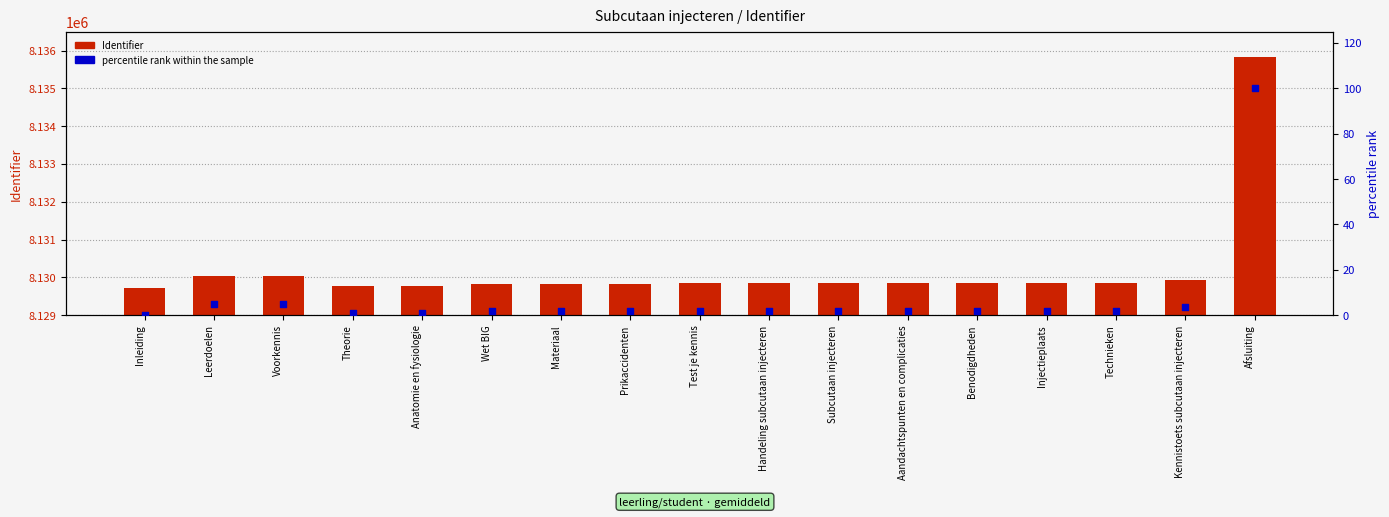

Which series has the largest total across all categories?

Identifier